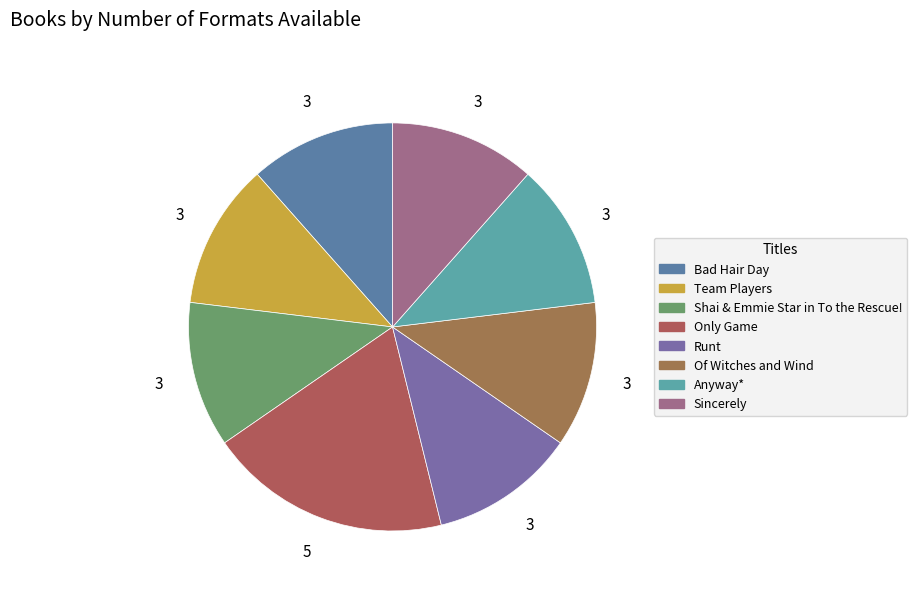

Combined, do Only Game and Bad Hair Day account for over 50%?

No